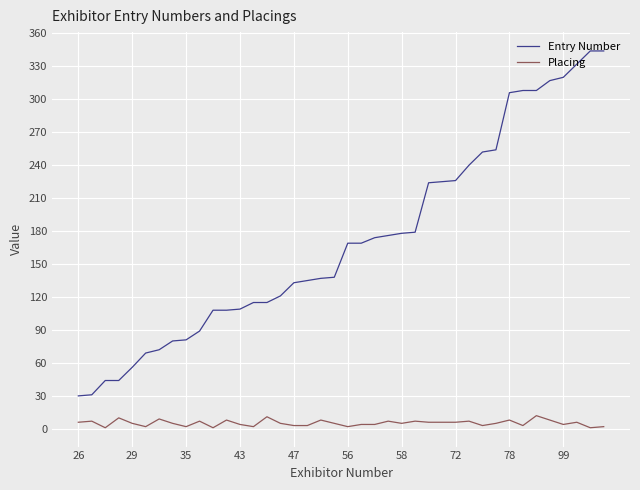

What is the greatest value displayed?

344